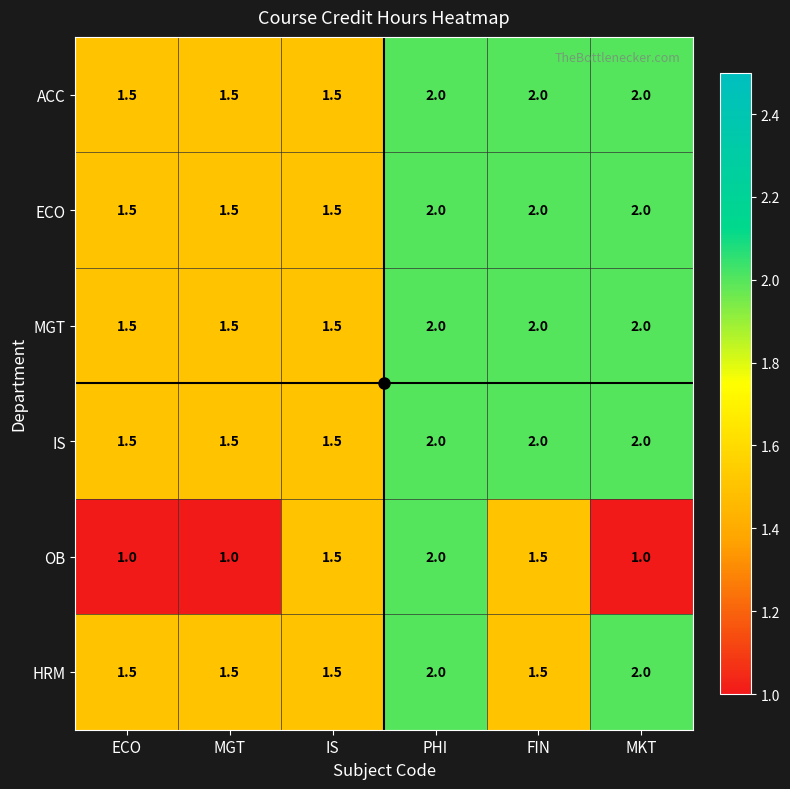

At how many categories does at least one series exceed 1?

6